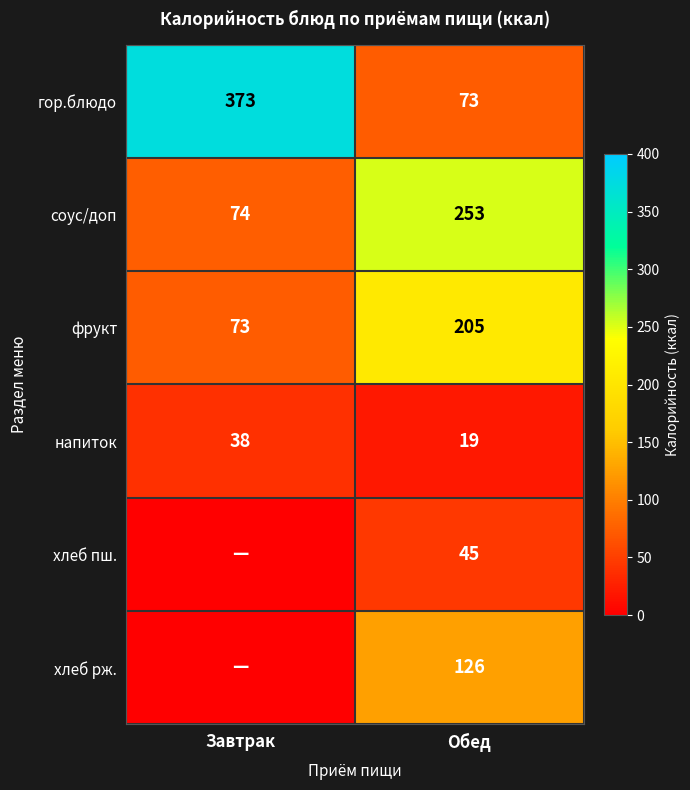

What is the approximate value of соус/доп at Завтрак, to the nearest 5?

75